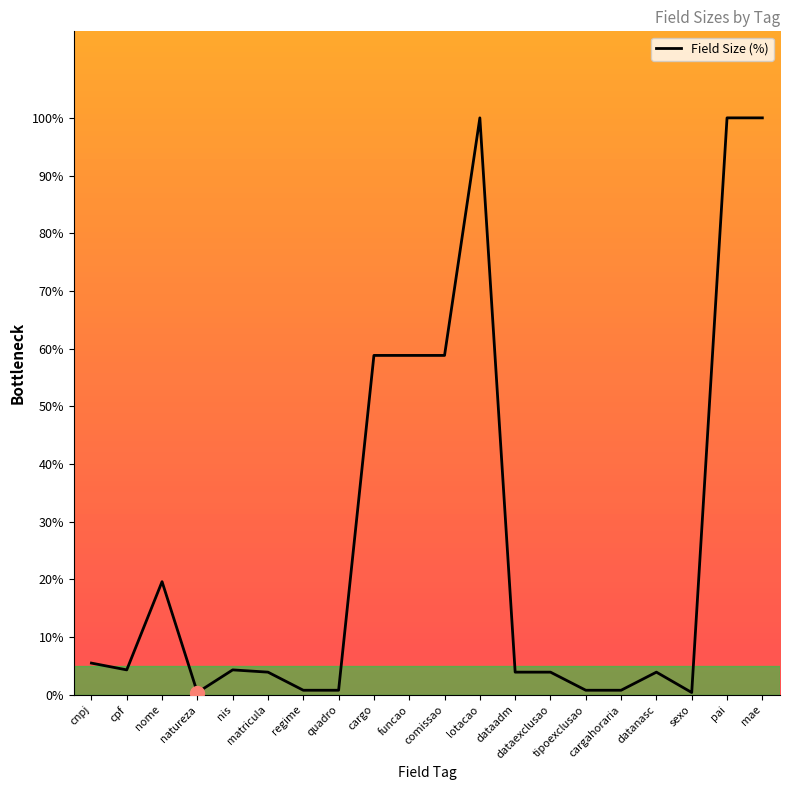

What is the average value?

26.5